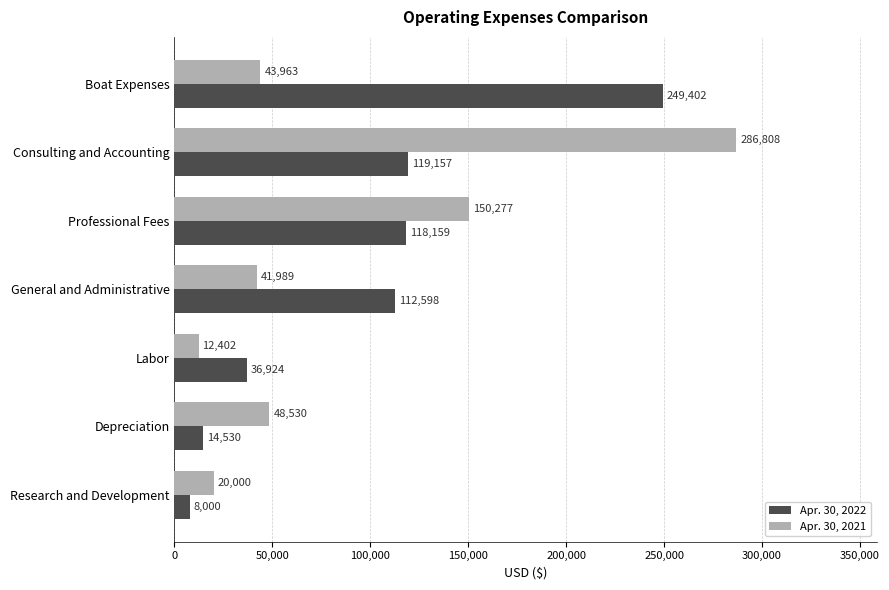

Which series has the widest spread of values?

Apr. 30, 2021